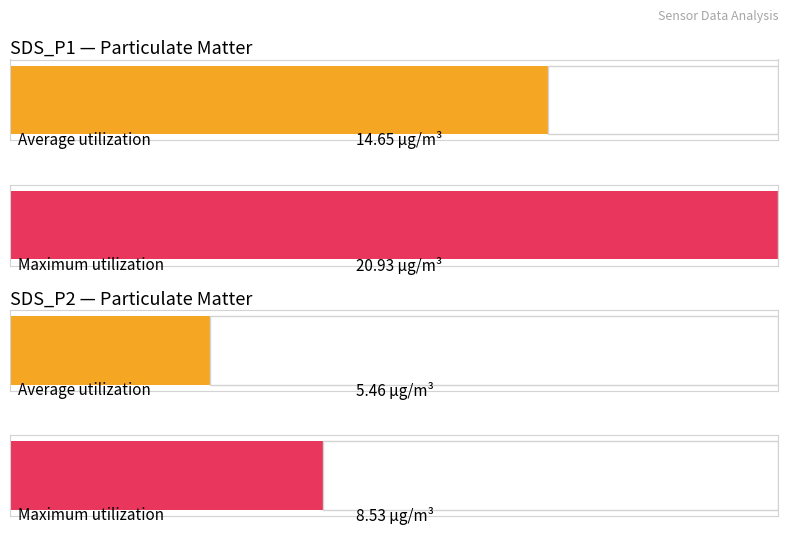

Rank the categories by Average utilization value from lowest to highest.

SDS_P2, SDS_P1